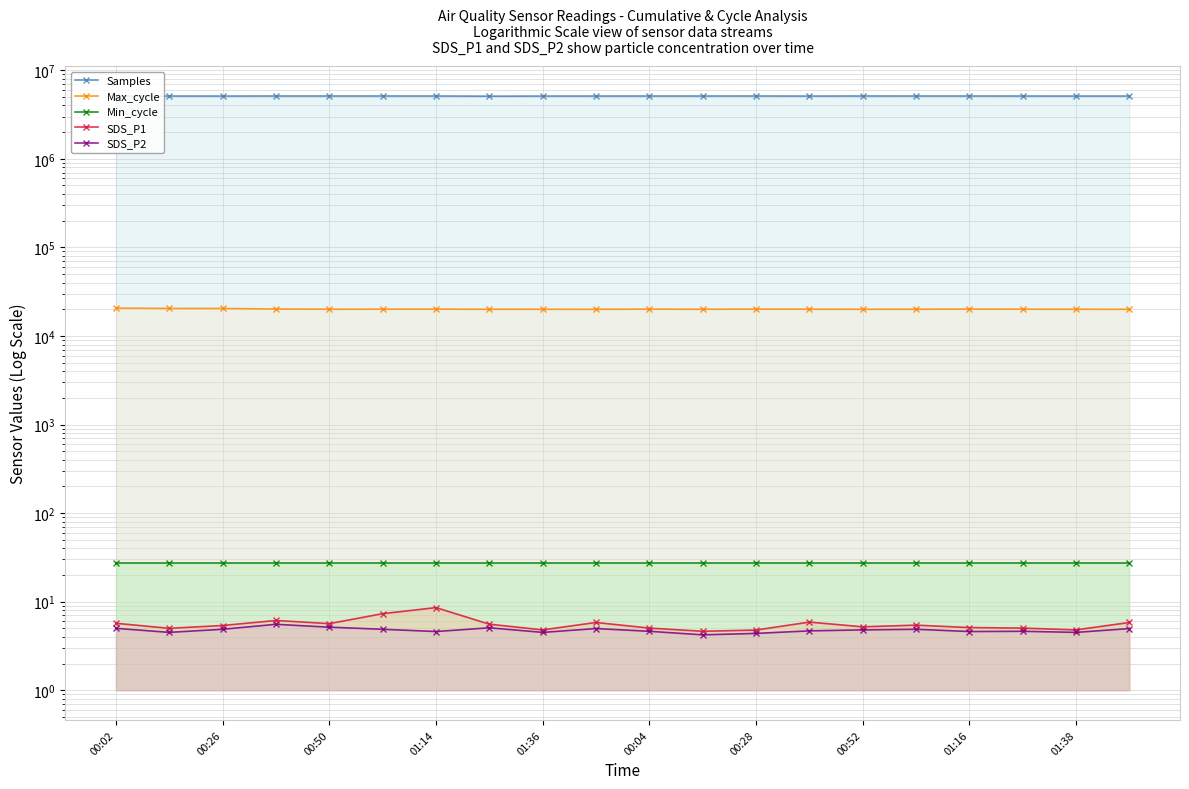

What is the greatest value displayed?

5119637.0